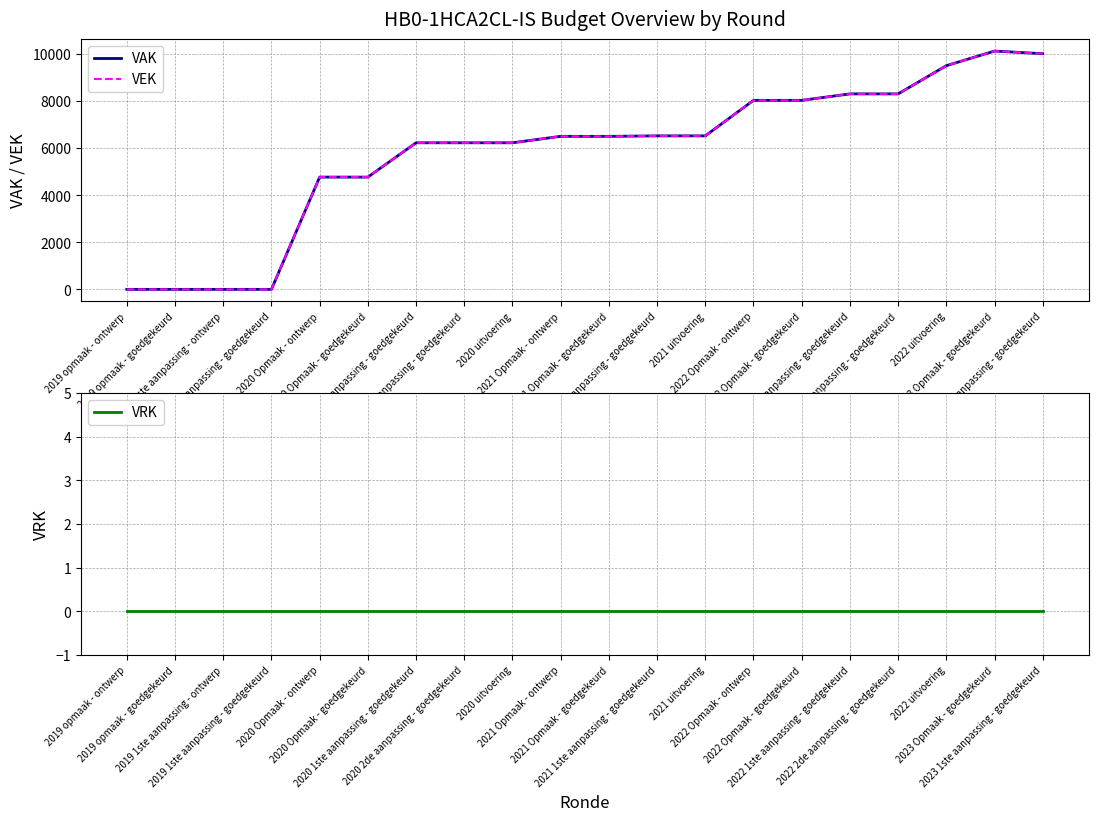

Where is VRK nearest to the value 0?

2019 opmaak - ontwerp